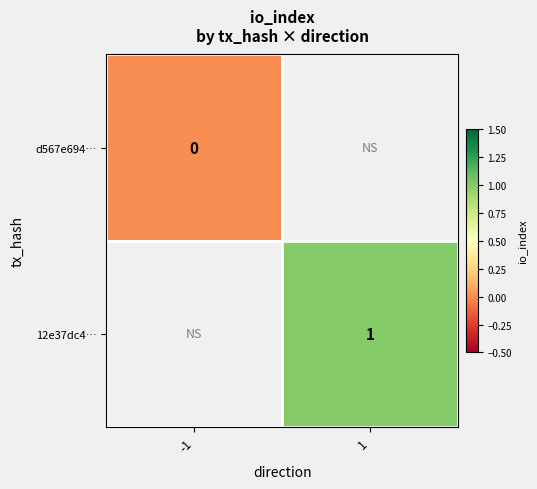

Which series has the largest range (max minus min)?

d567e694…